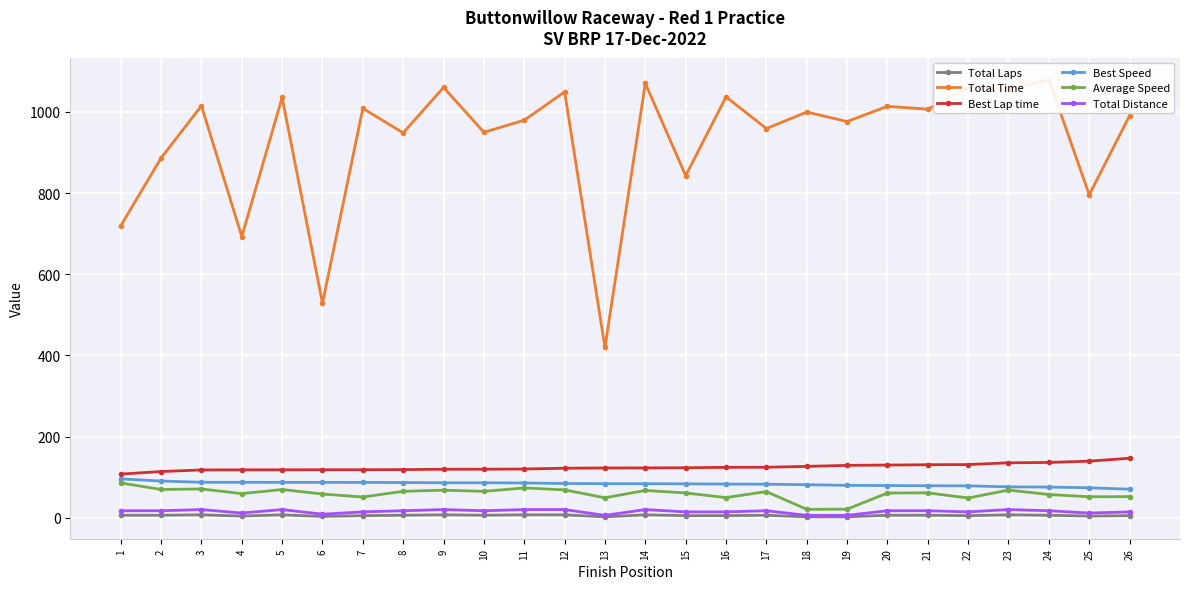

Which label corresponds to the smallest value in the chart?

13